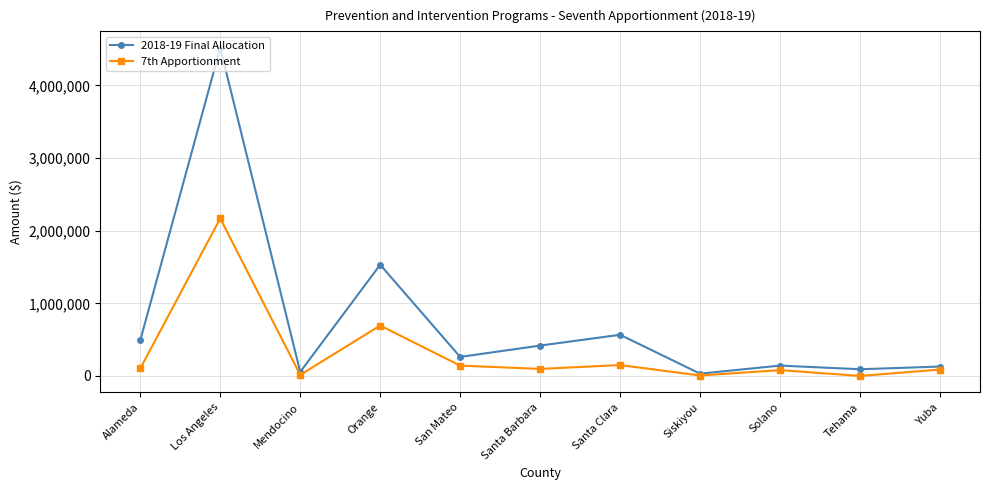

List the series in order of their peak value, highest first.

2018-19 Final Allocation, 7th Apportionment